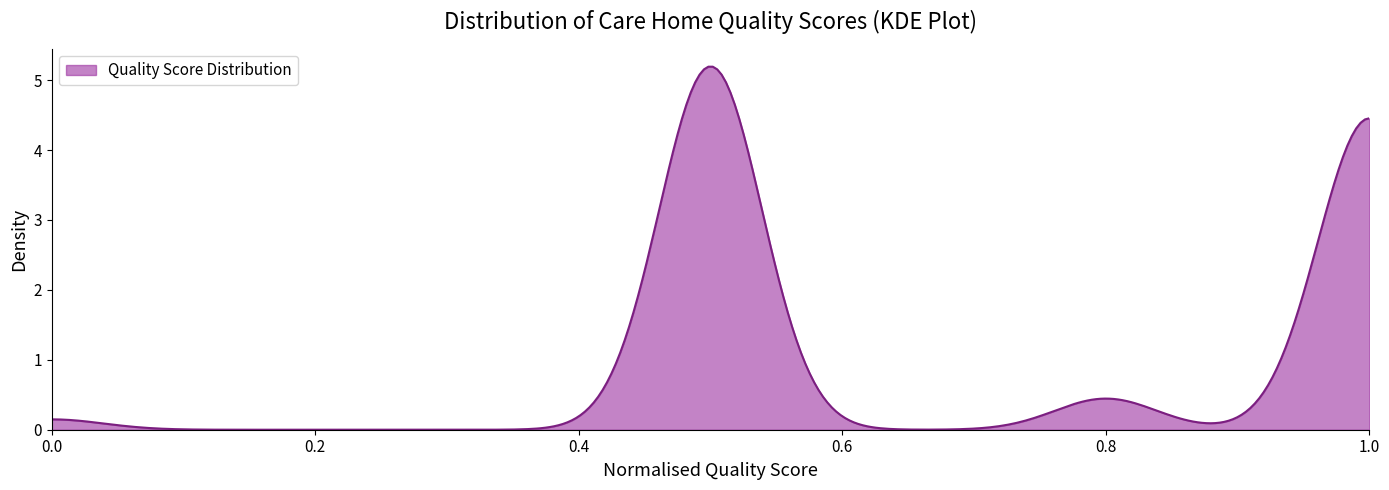

What is the greatest value displayed?

5.2